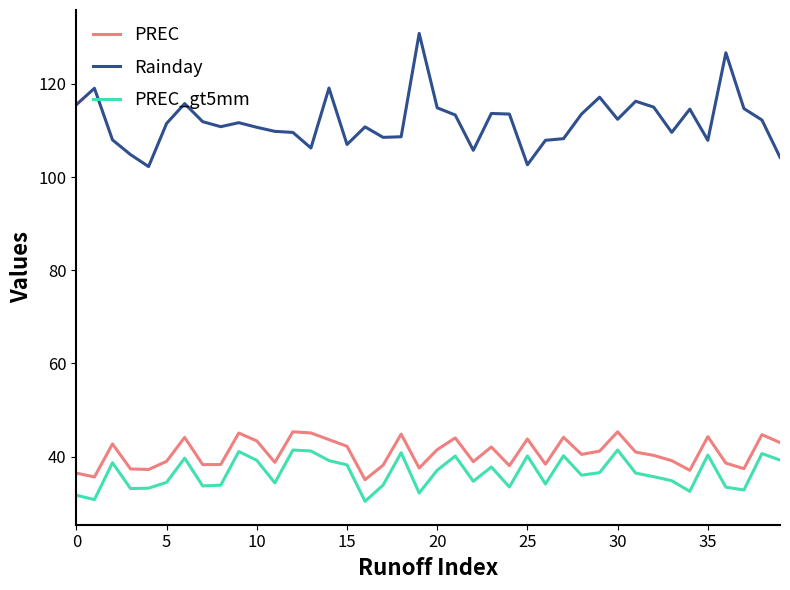

Which series has the largest total across all categories?

Rainday